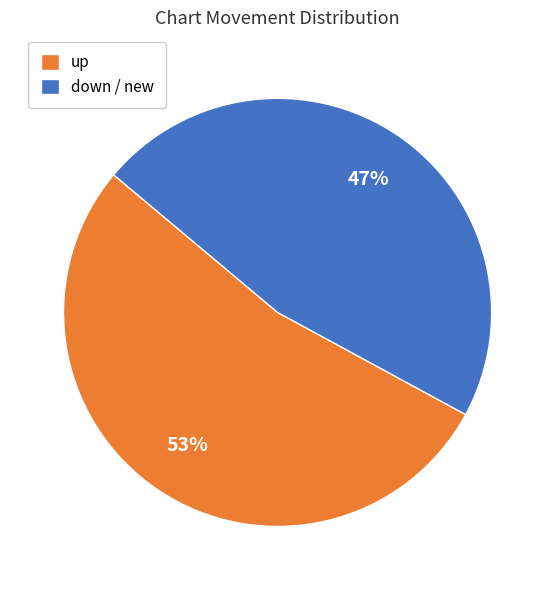

What is the ratio of the value at down / new to the value at up?

0.9